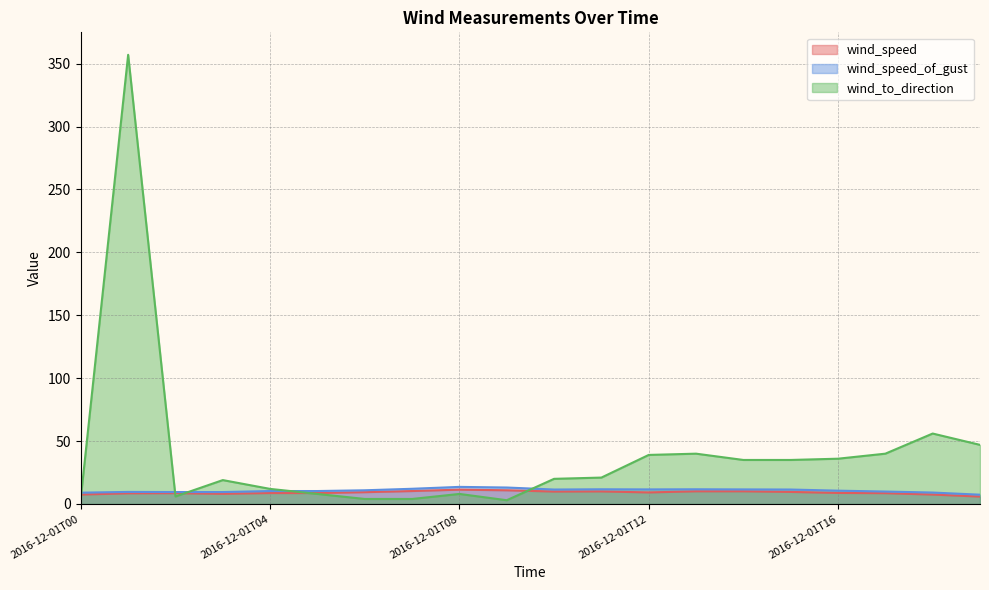

Reading left to right, transcribe all the data shown in this chart.

wind_speed: 7.5	8.5	8.6	8.1	8.7	8.7	9.4	10.3	11.4	10.9	9.9	10.0	9.2	10.1	10.1	9.6	8.8	8.6	7.5	5.9
wind_speed_of_gust: 9.0	9.6	9.5	9.5	10.3	10.3	10.9	12.1	13.6	13.1	11.5	11.7	11.6	11.7	11.6	11.5	10.6	9.9	9.1	7.4
wind_to_direction: 5.0	357.0	6.0	19.0	12.0	8.0	4.0	4.0	8.0	3.0	20.0	21.0	39.0	40.0	35.0	35.0	36.0	40.0	56.0	47.0